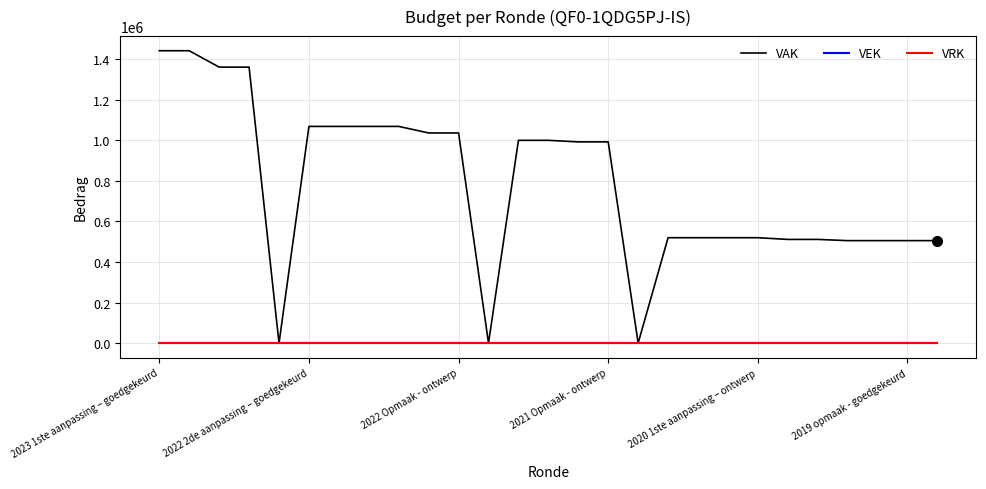

Does the chart display data point markers on the line(s)?

No